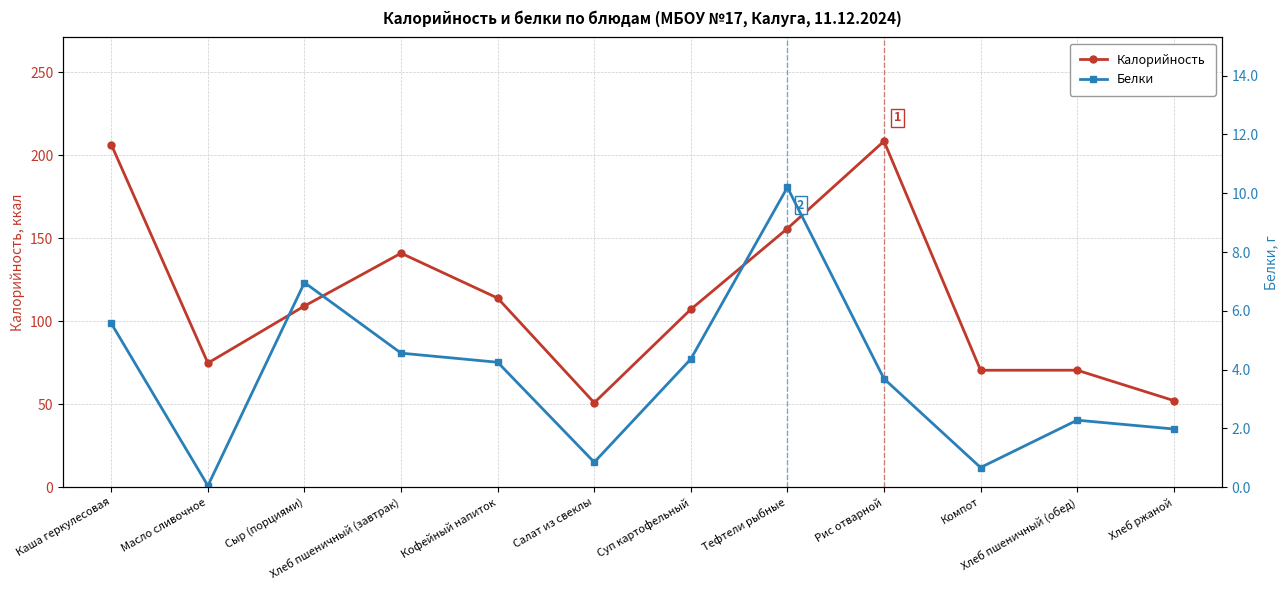

Which category has the lowest value across all series?

Масло сливочное